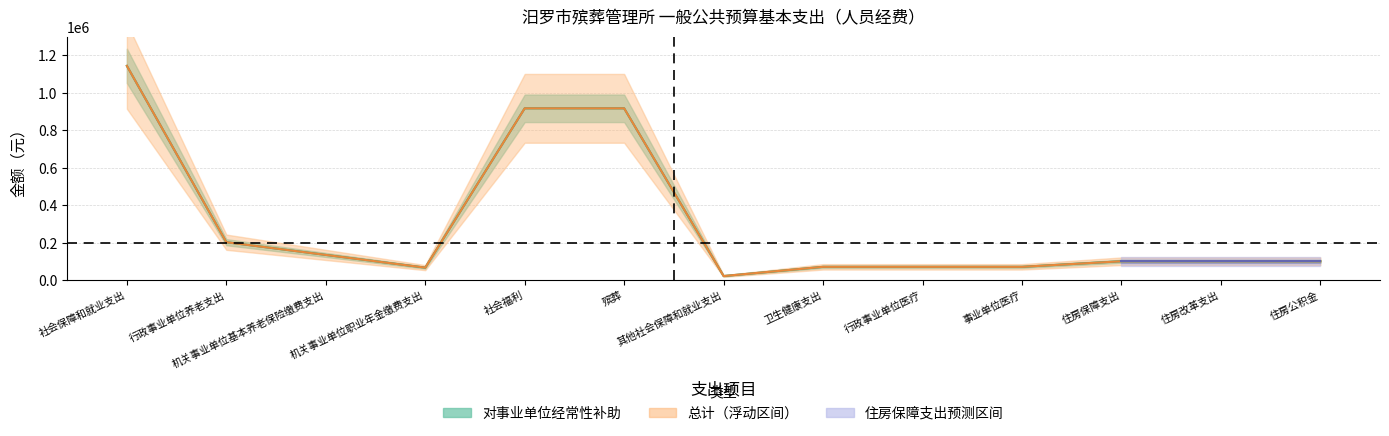

At which label is 总计 closest to 583306?

社会福利